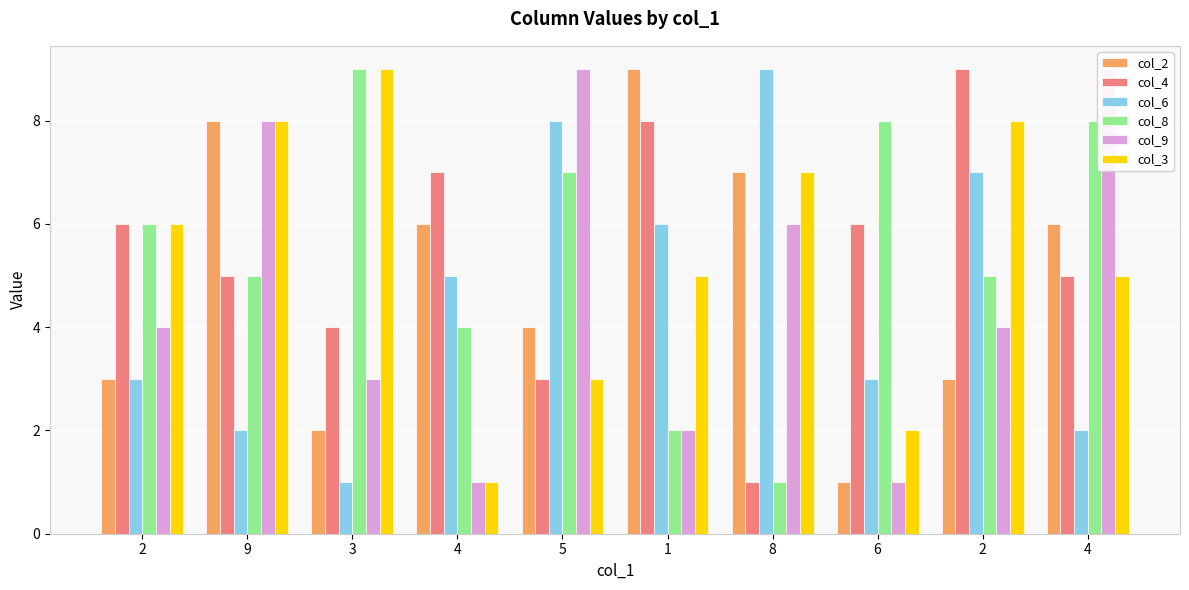

What is the spread (max minus min) of values at 4?

6